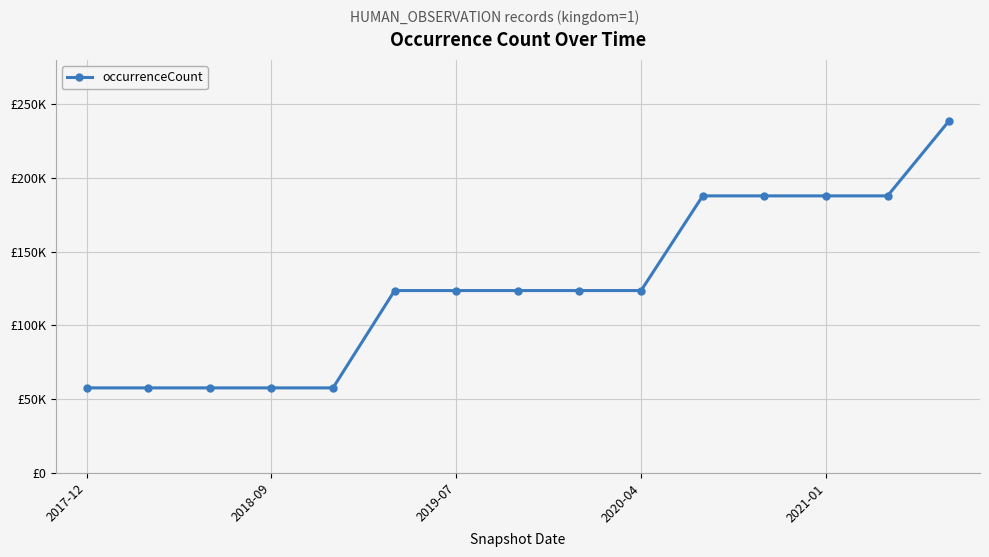

What is the maximum value shown in the chart?

238780